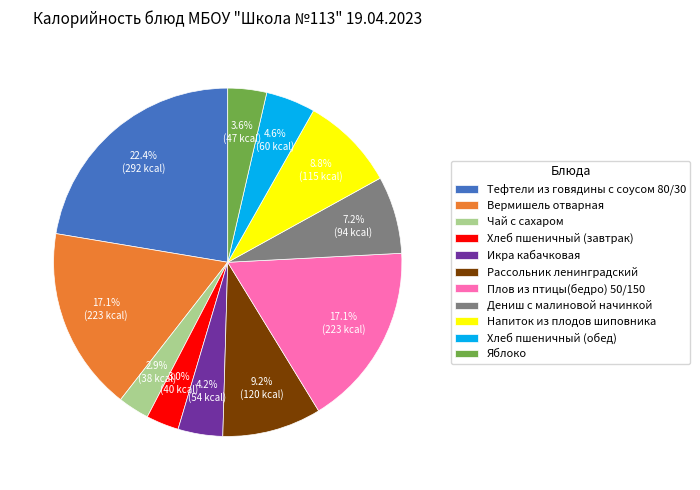

To the nearest percent, what is the combined percentage of Дениш с малиновой начинкой and Яблоко?

11%